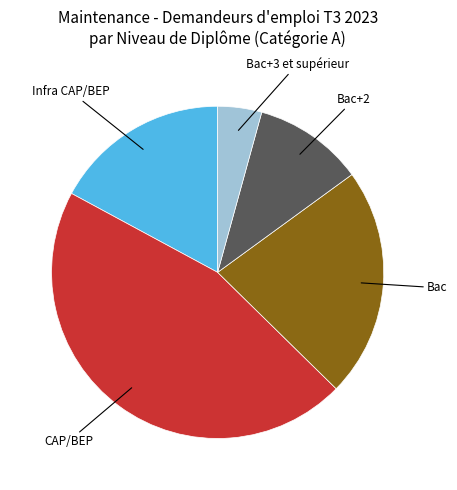

Does any single category account for the majority?

No